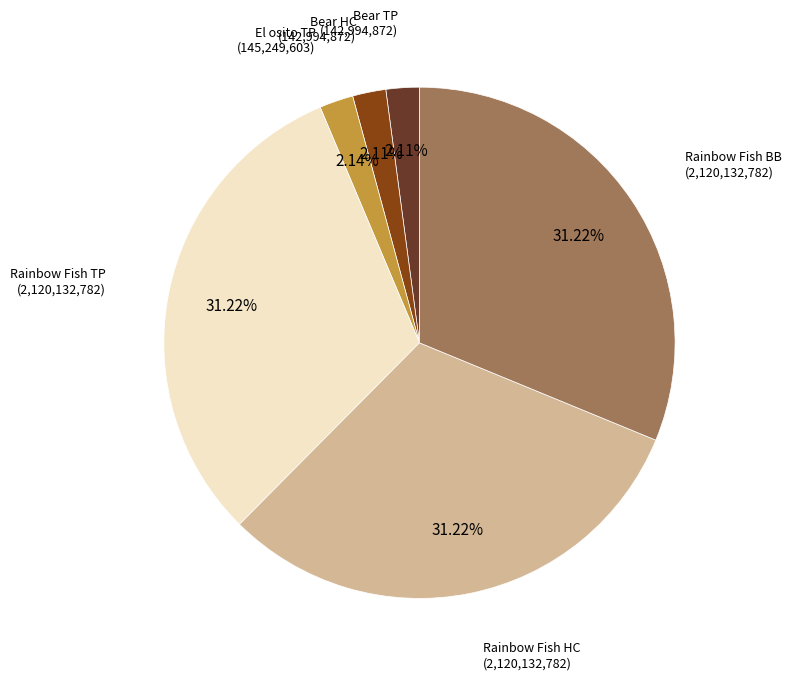

Does any single category account for the majority?

No